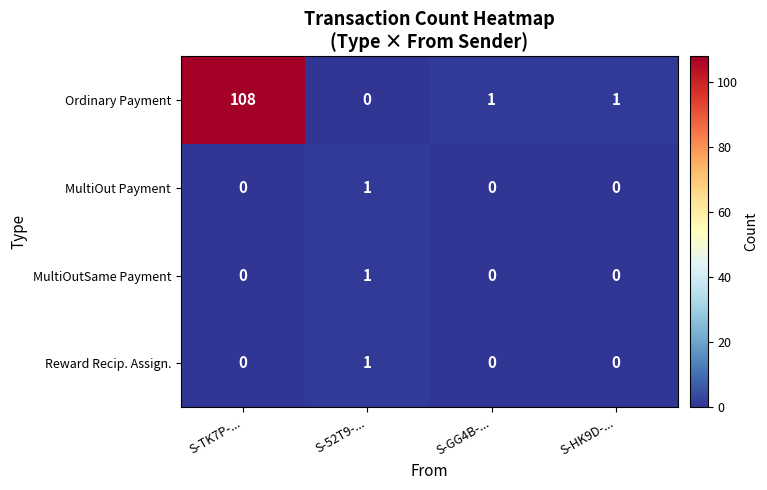

Which series changed the most between S-TK7P-... and S-52T9-...?

Ordinary Payment